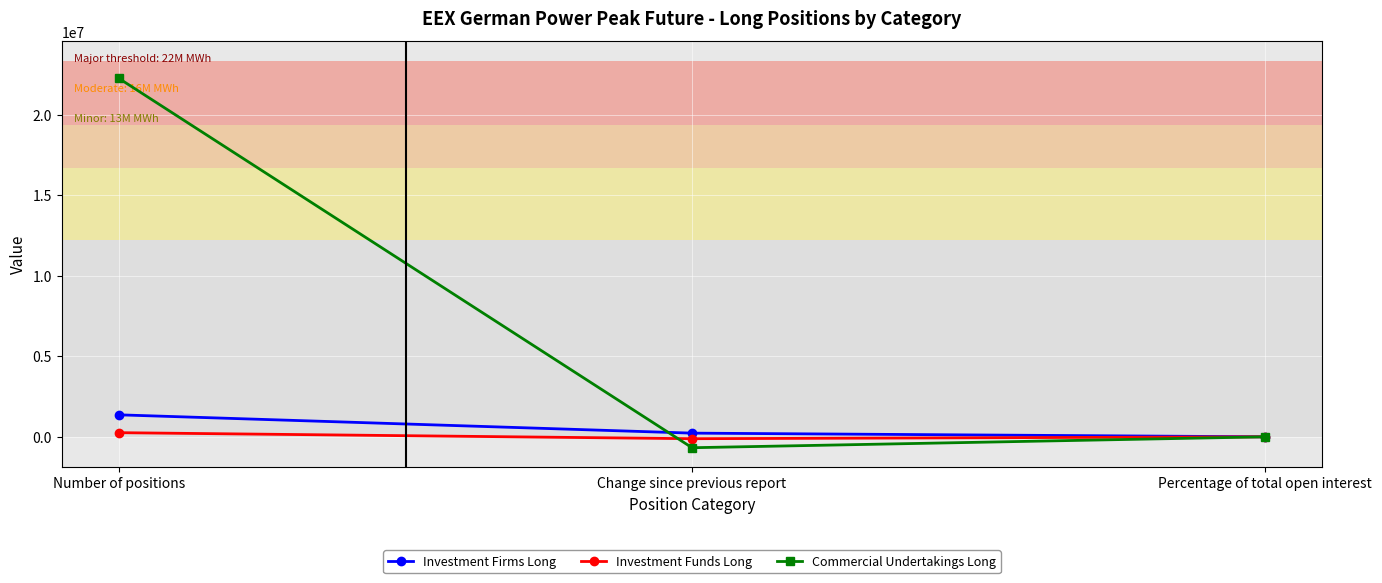

What is the minimum value shown in the chart?

-676980.0